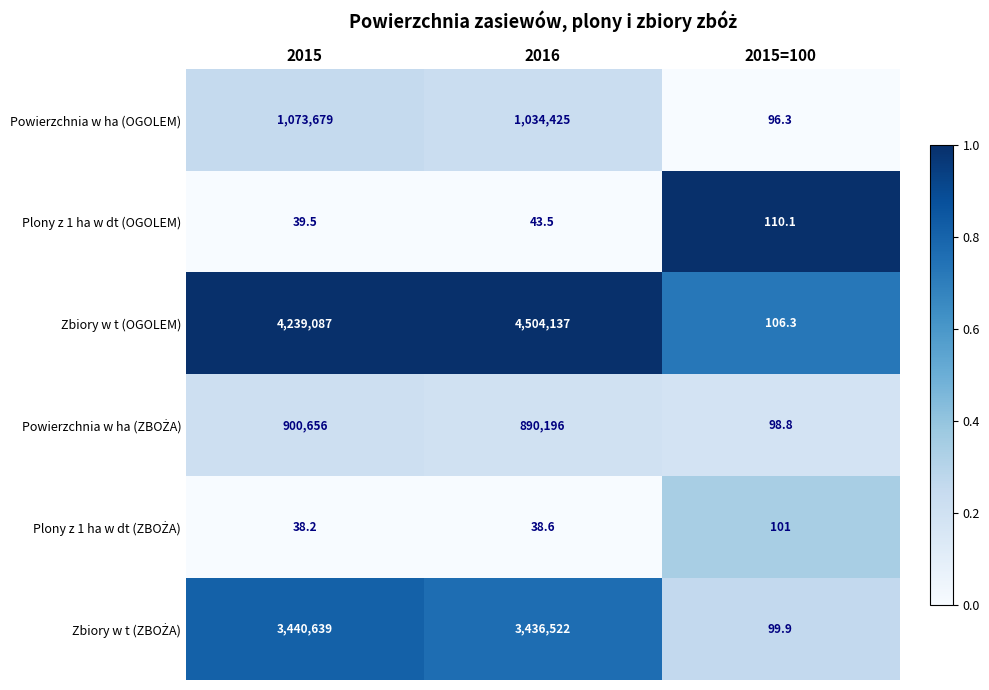

What is the minimum value for Plony z 1 ha w dt (OGOLEM)?

39.5